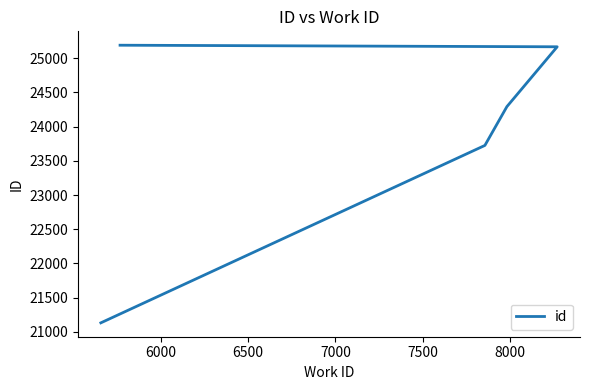

What is the value of the 6th point from the left?

25190